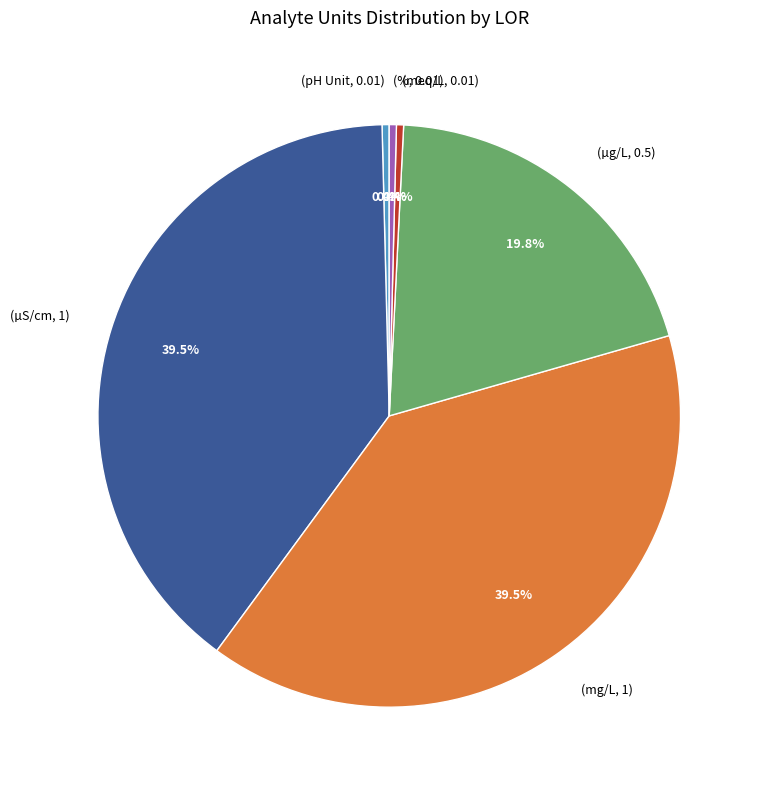

Is there any slice that represents more than half of the pie?

No